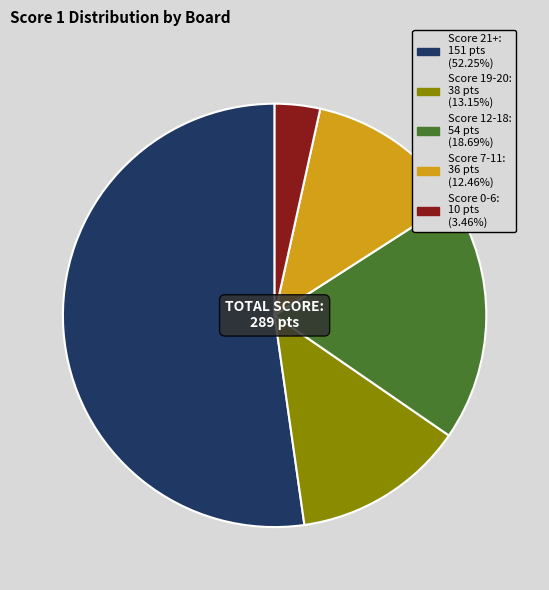

Is there a majority slice in this chart?

Yes